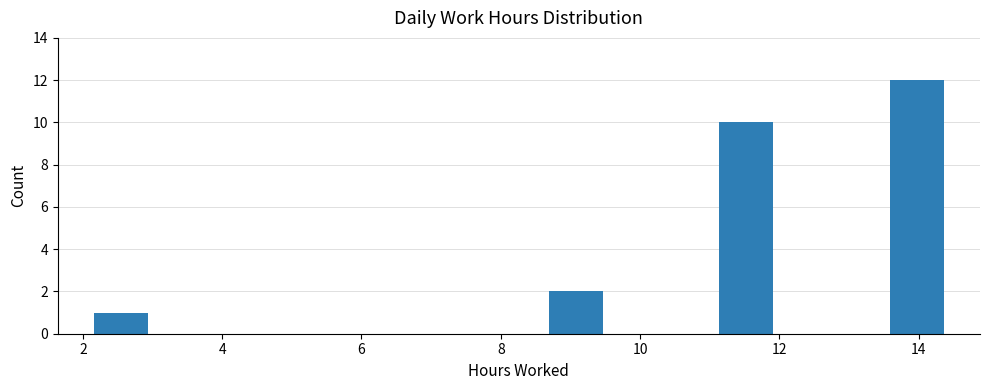

Reading left to right, transcribe this chart: for each bar, give the range it covers on the x-axis and its height. Neither the bar edges nor the heights are printed on the chart, so give them approximately, as read against the axes.

2.2 to 3.0: 1
3.0 to 3.8: 0
3.8 to 4.6: 0
4.6 to 5.4: 0
5.4 to 6.2: 0
6.2 to 7.0: 0
7.0 to 7.8: 0
7.8 to 8.6: 0
8.6 to 9.4: 2
9.4 to 10.4: 0
10.4 to 11.2: 0
11.2 to 12.0: 10
12.0 to 12.8: 0
12.8 to 13.6: 0
13.6 to 14.4: 12